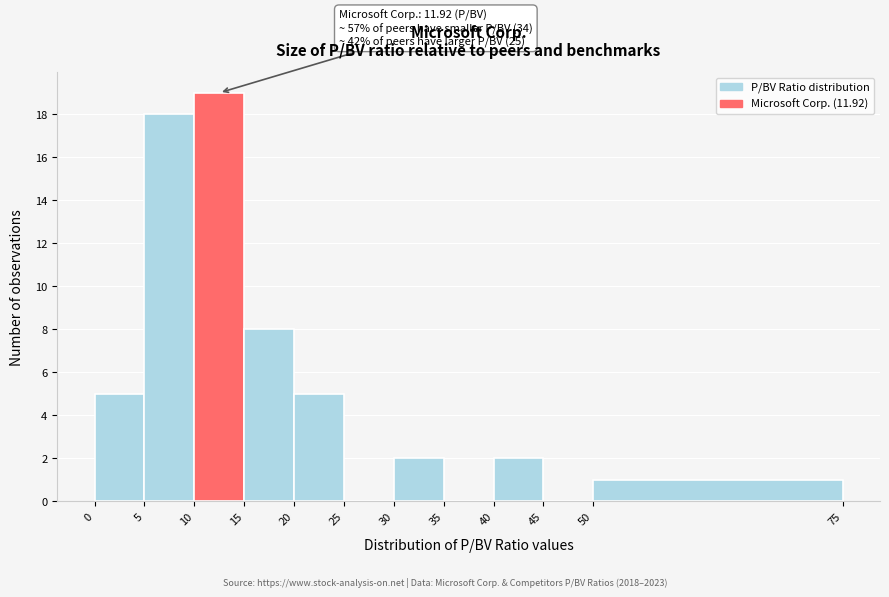

Over which range of the x-axis is the bar tallest?

10 to 15